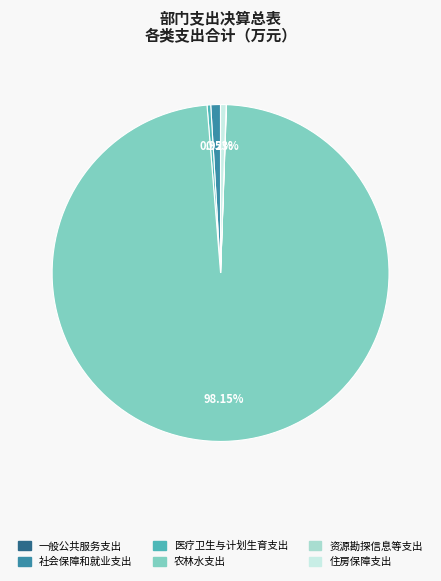

What is the largest slice in the pie chart?

农林水支出